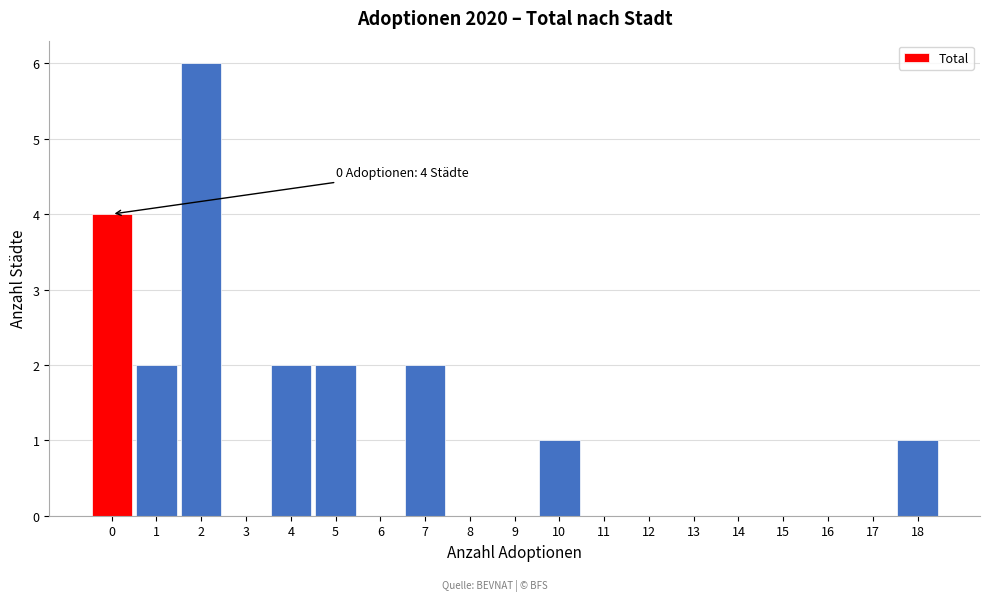

Which range on the x-axis has the tallest bar?

1.5 to 2.5